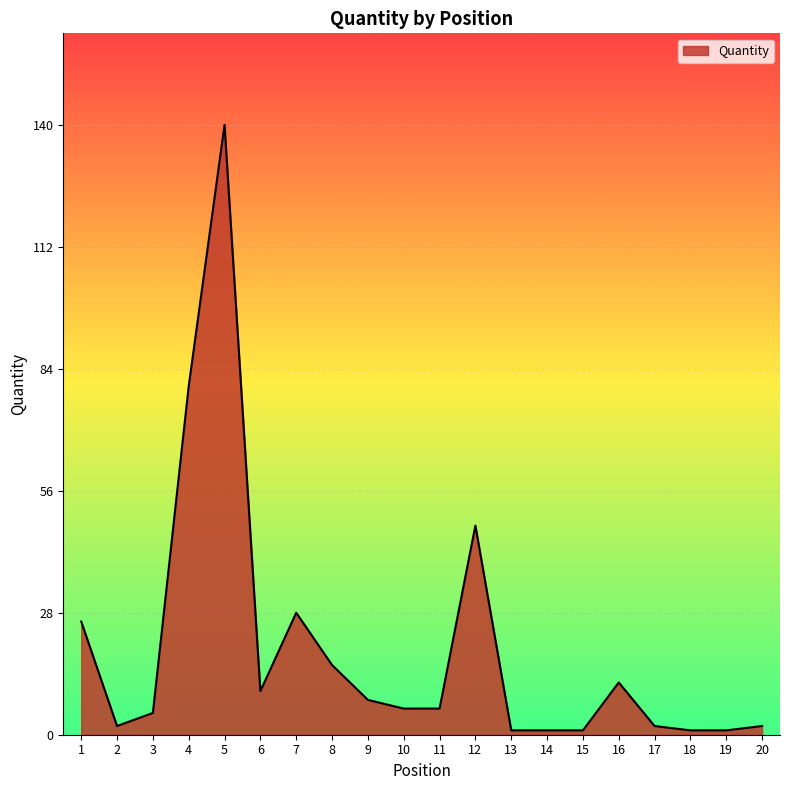

What is the change in value from 1 to 4?

+54